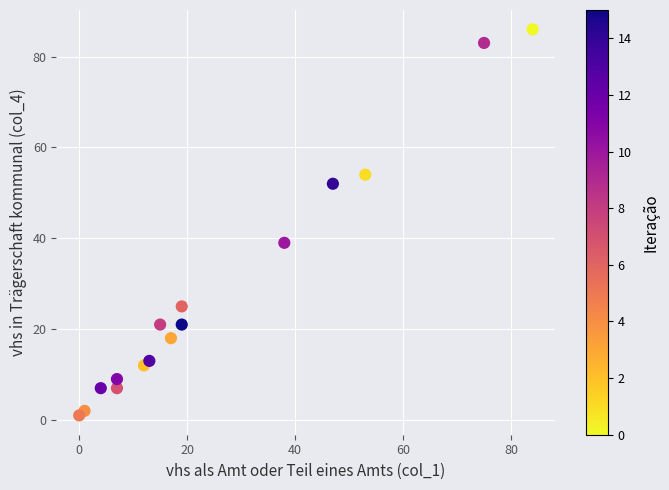

What Y value in the scatter plot is closest to 43?

39